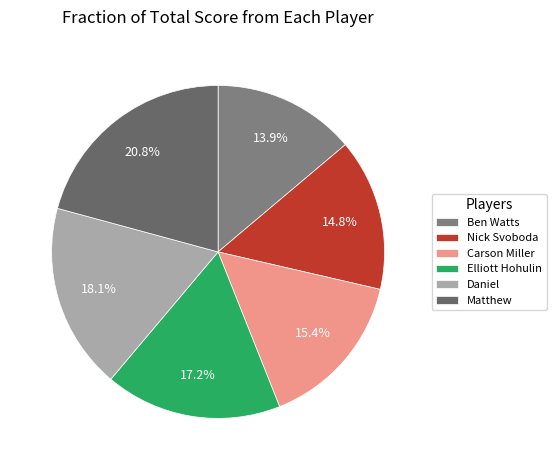

Approximately how many times larger is the value at Ben Watts compared to Nick Svoboda?

0.9